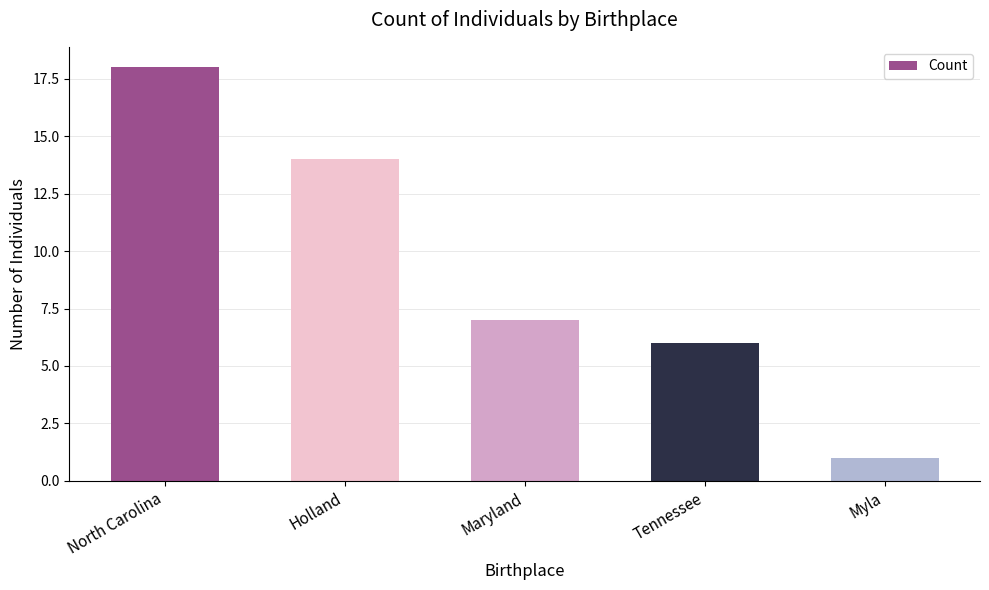

Approximately how many times larger is the value at Myla compared to North Carolina?

0.1